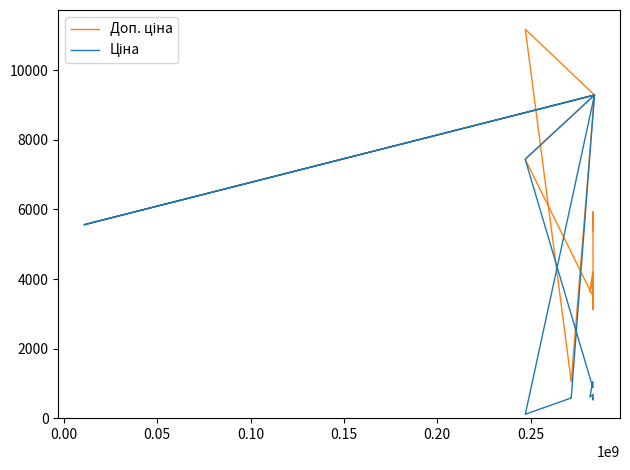

Is it true that Ціна equals 708.7 at 26?

False